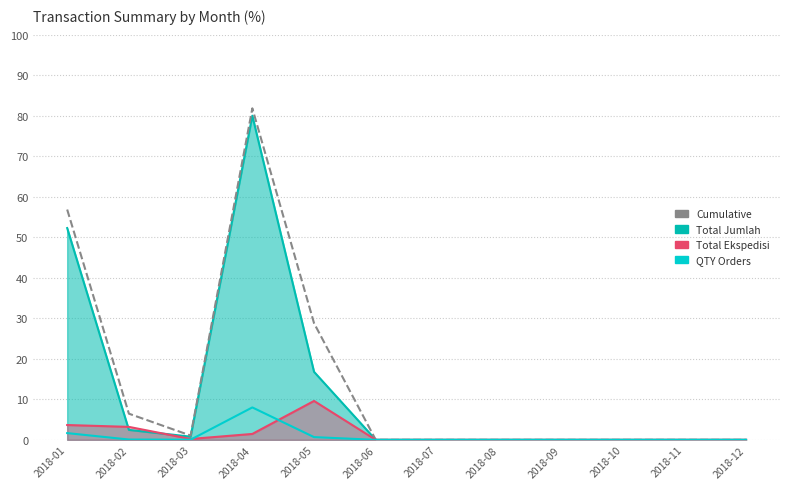

True or false: QTY Orders and Cumulative (Jumlah+Ekspedisi) intersect in this chart.

False